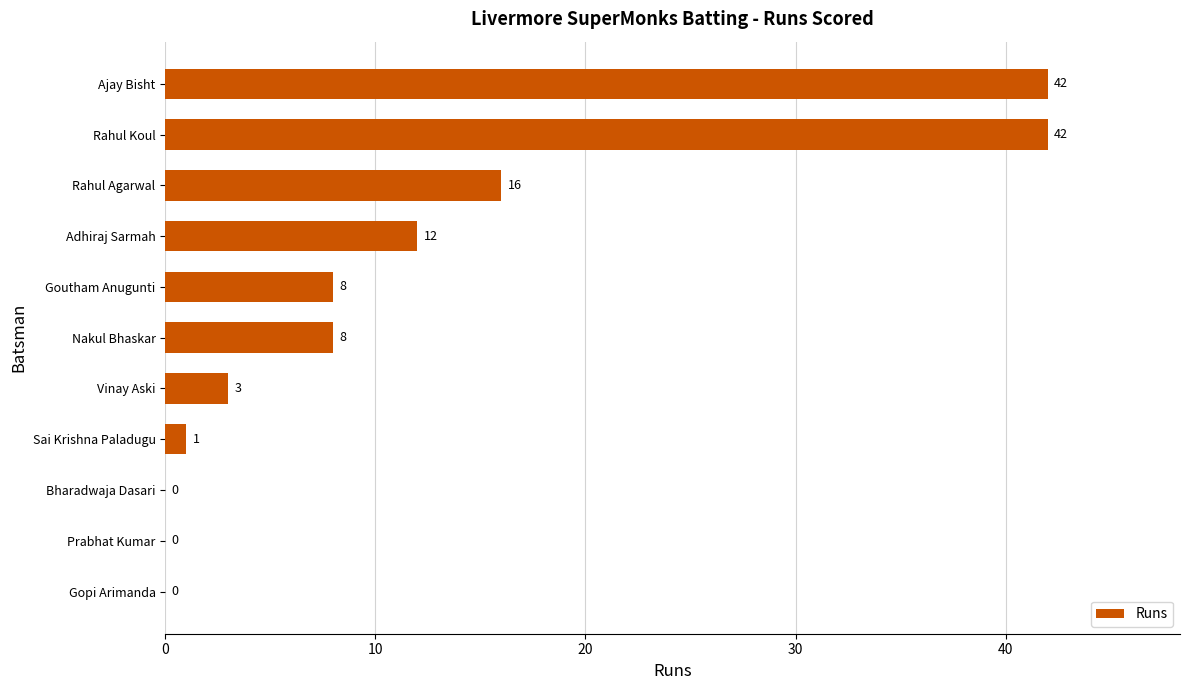

Which has a higher value, Prabhat Kumar or Adhiraj Sarmah?

Adhiraj Sarmah